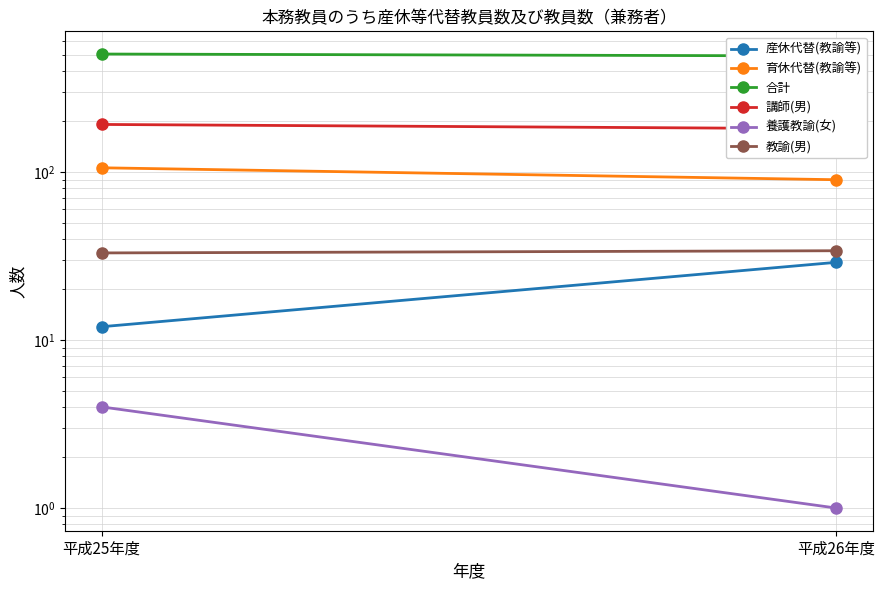

What is the label of the 2nd point from the left?

平成26年度